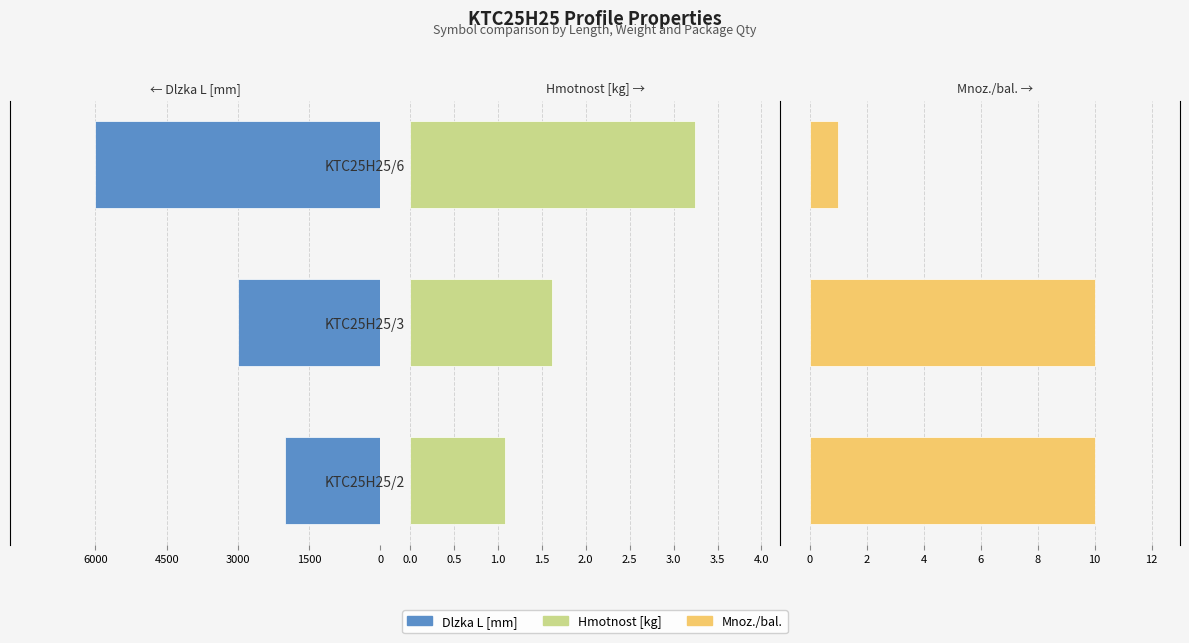

Between KTC25H25/3 and KTC25H25/6, which series saw the biggest shift?

Dlzka L [mm]